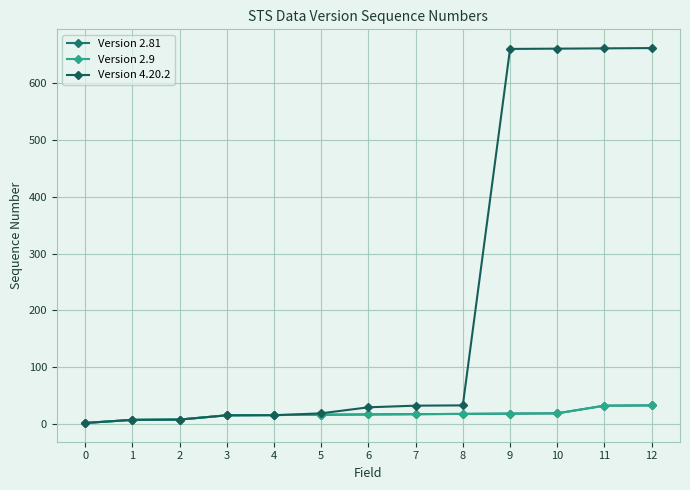

Reading right to left, transcribe all the data shown in this chart.

Version 2.81: 32.5	32.0	18.5	18.0	17.5	17.0	16.5	16.0	15.5	15.0	7.5	7.0	1.5
Version 2.9: 32.5	32.0	18.5	18.0	17.5	17.0	16.5	16.0	15.5	15.0	7.5	7.0	1.5
Version 4.20.2: 662.0	661.5	661.0	660.5	32.5	32.0	29.1	18.5	15.1	15.0	7.5	7.0	1.5